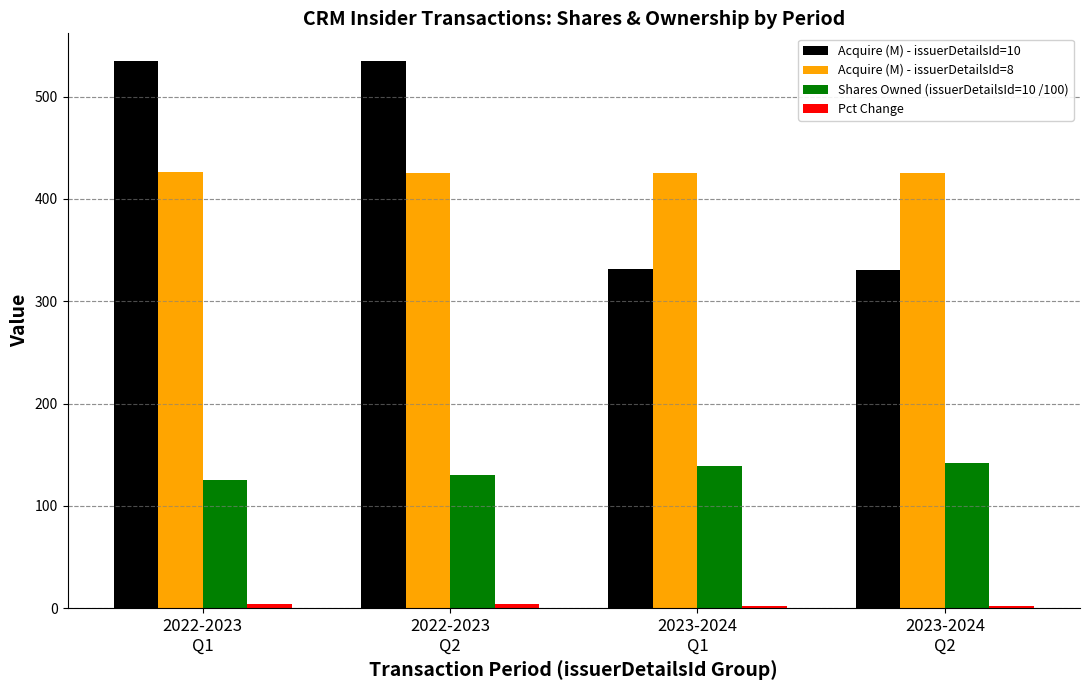

What is the total value across all series at 2022-2023
Q2?

1094